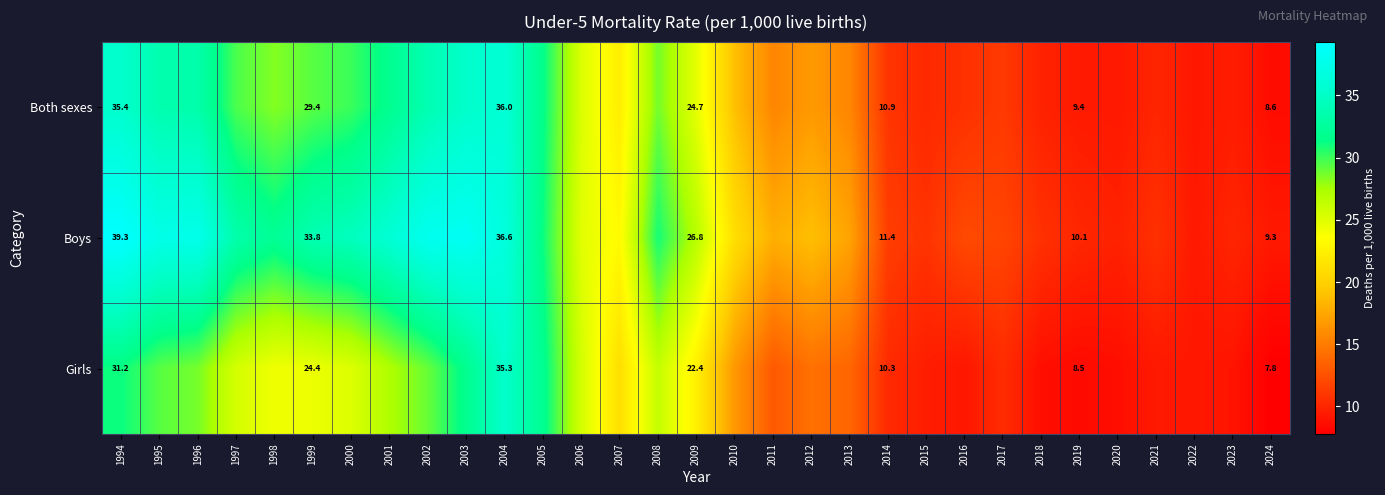

Rank the series at 2004 from lowest to highest value.

Girls, Both sexes, Boys